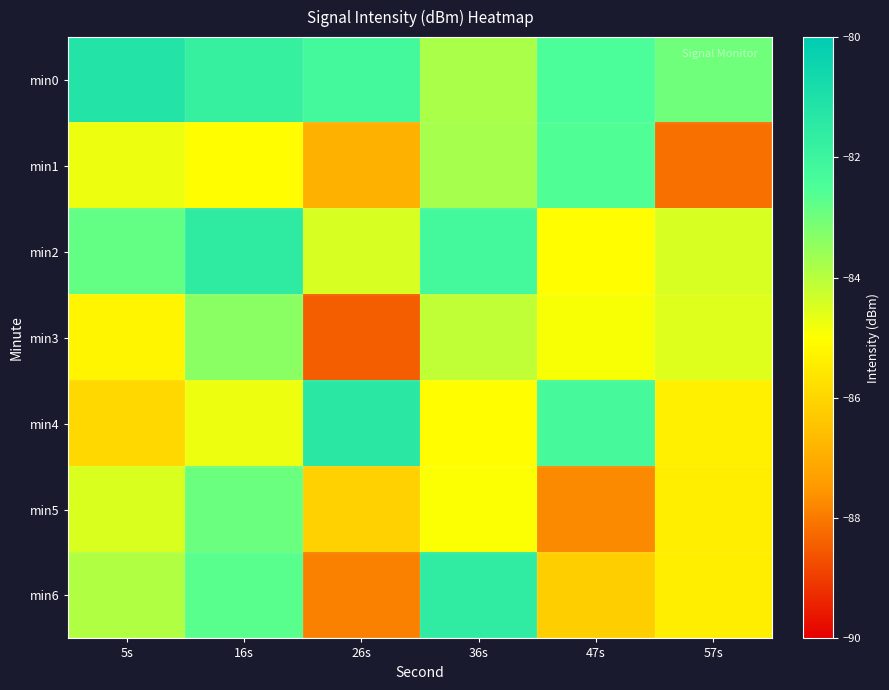

At which category is the sum across all series the highest?

16s